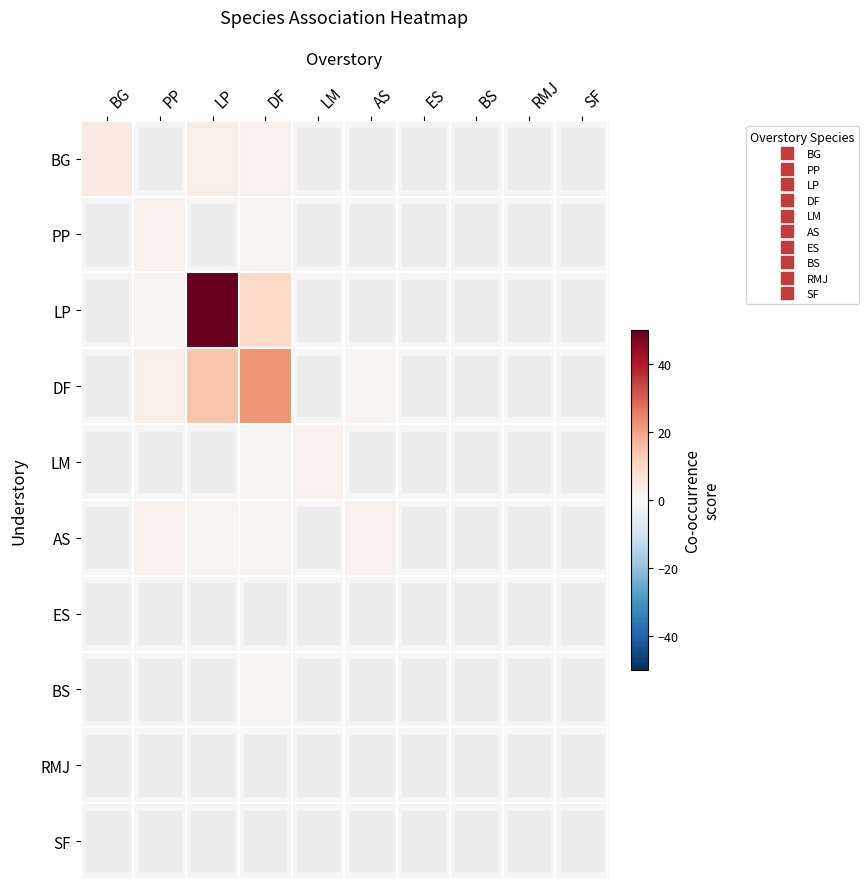

Which series has the widest spread of values?

LP